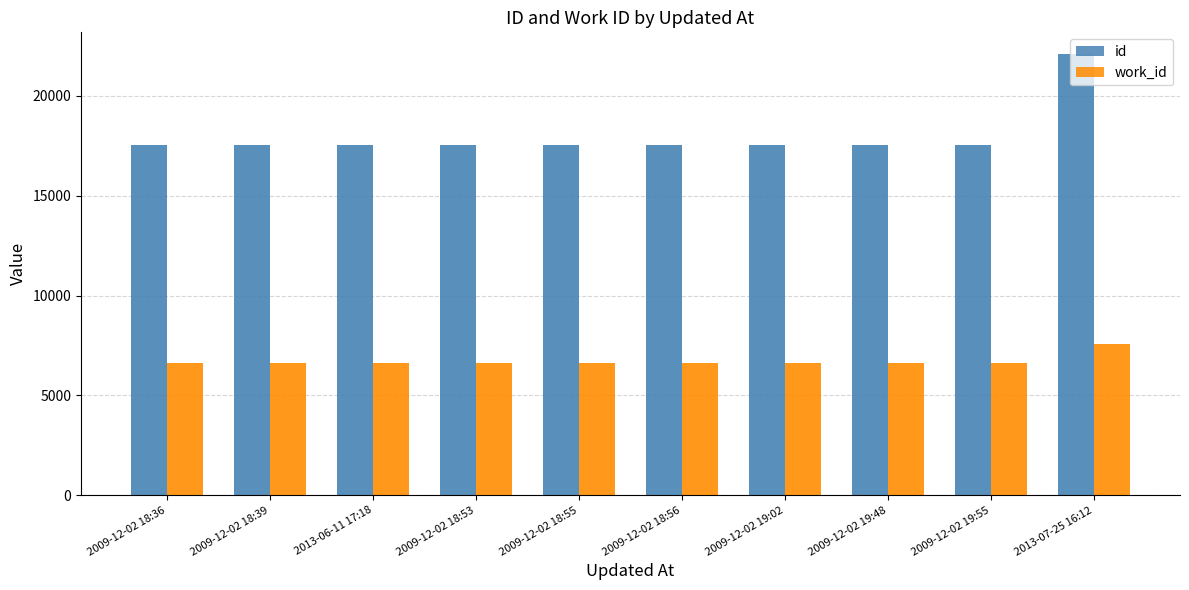

What is the smallest value displayed?

6611